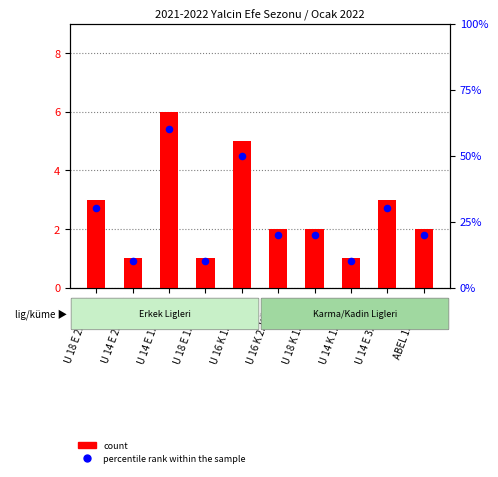

Which series has the widest spread of Y values?

percentile rank within the sample